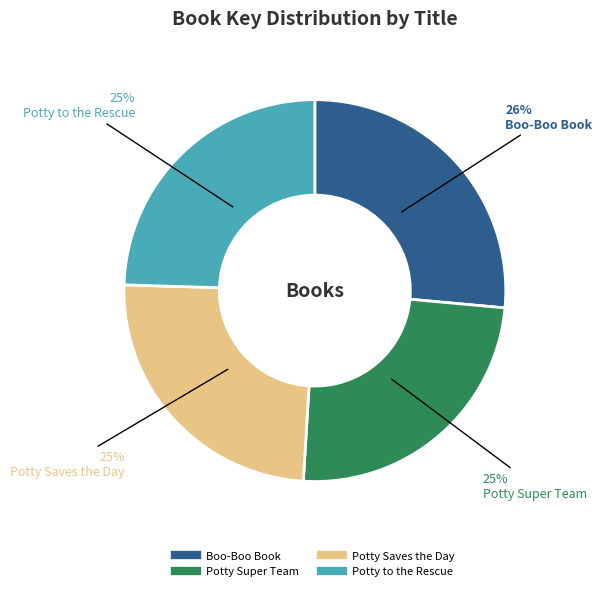

How many segments does this pie chart have?

4